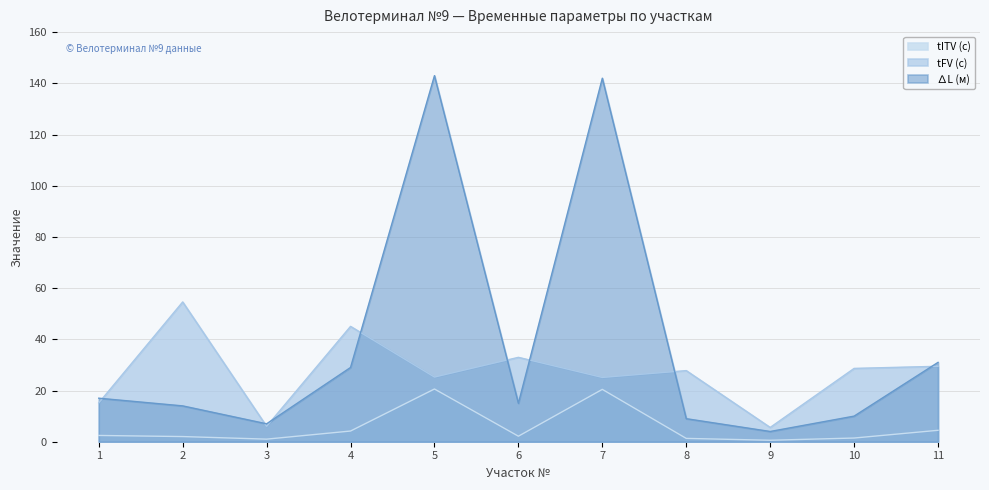

Is it true that tITV (с) equals 20.6 at 5?

True